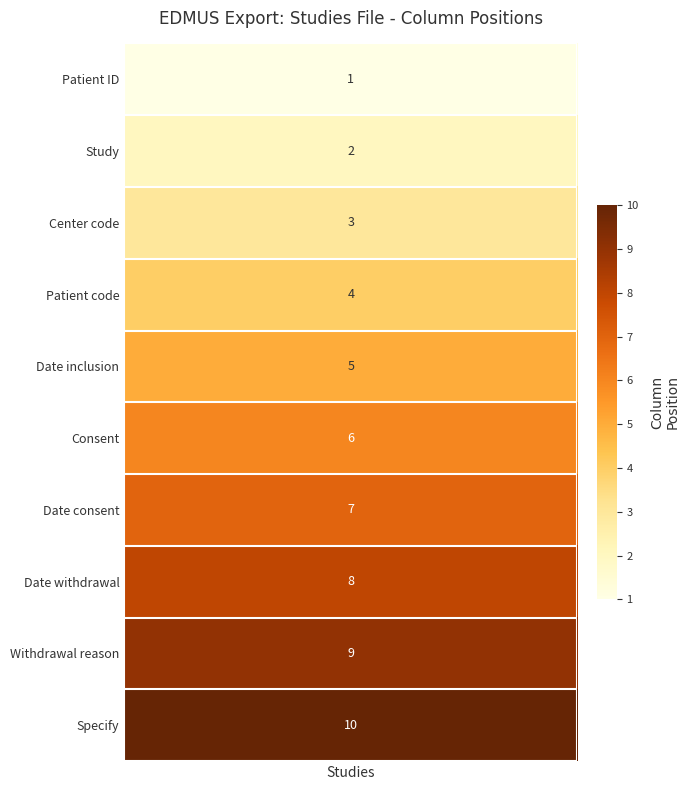

Reading right to left, transcribe all the data shown in this chart.

10	9	8	7	6	5	4	3	2	1